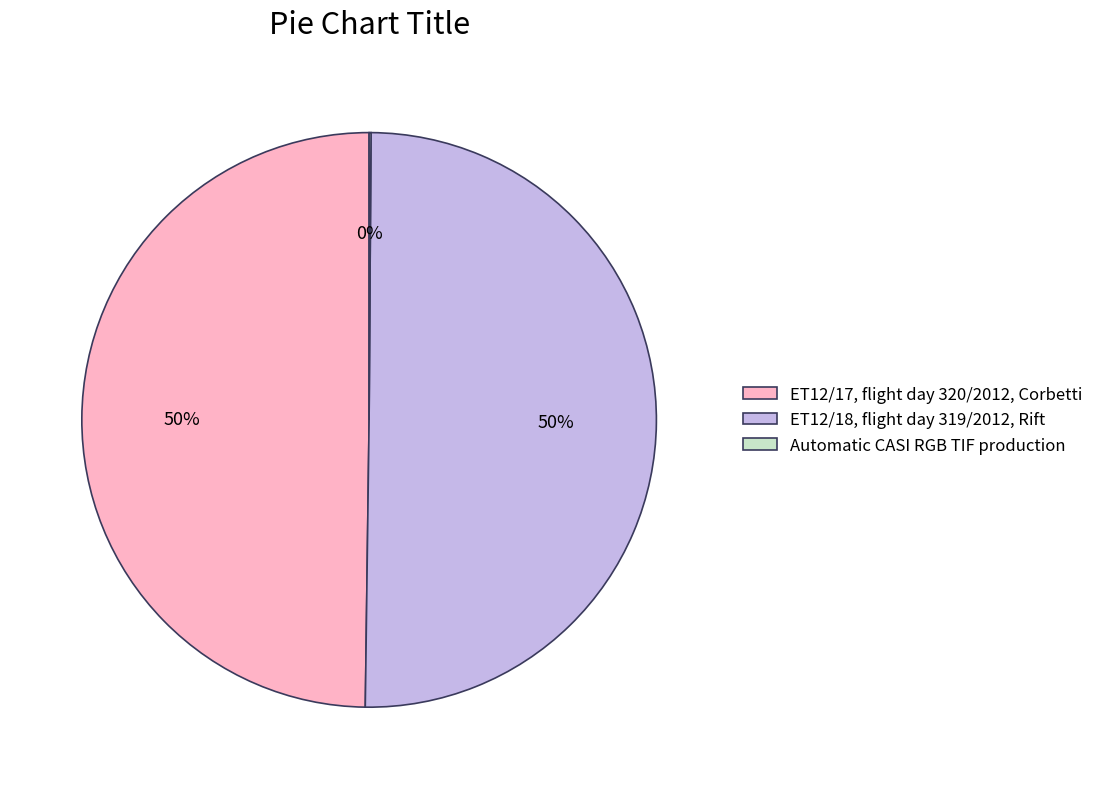

What is the ratio of the value at ET12/17, flight day 320/2012, Corbetti to the value at ET12/18, flight day 319/2012, Rift?

1.0